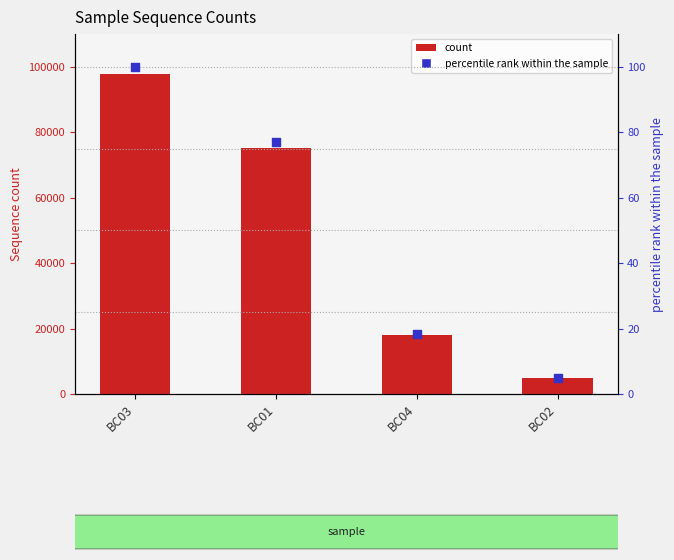

At how many categories does at least one series exceed 91683?

1